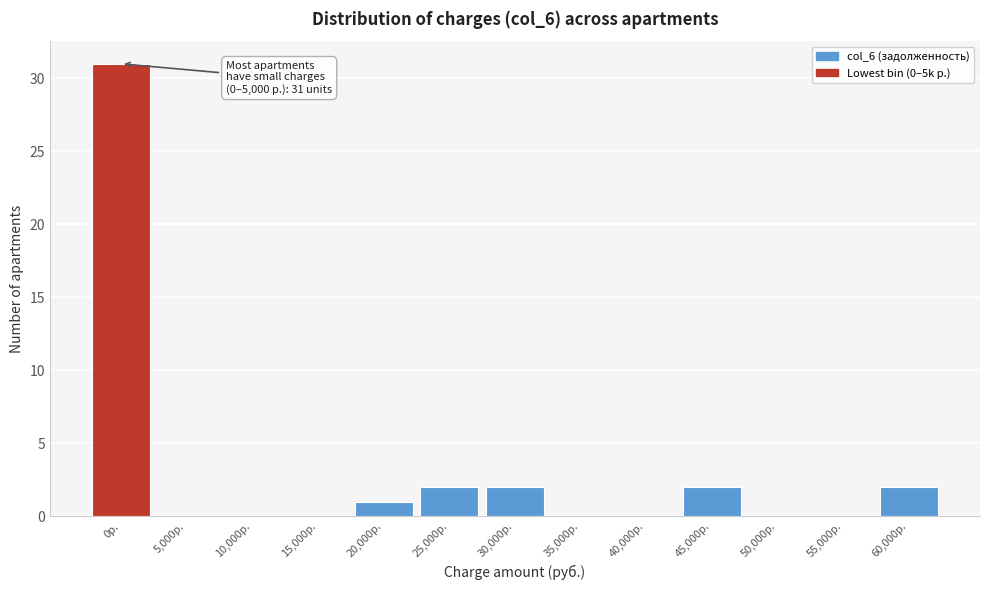

Reading right to left, transcribe all the data shown in this chart.

60,000р.=2	55,000р.=0	50,000р.=0	45,000р.=2	40,000р.=0	35,000р.=0	30,000р.=2	25,000р.=2	20,000р.=1	15,000р.=0	10,000р.=0	5,000р.=0	0р.=31